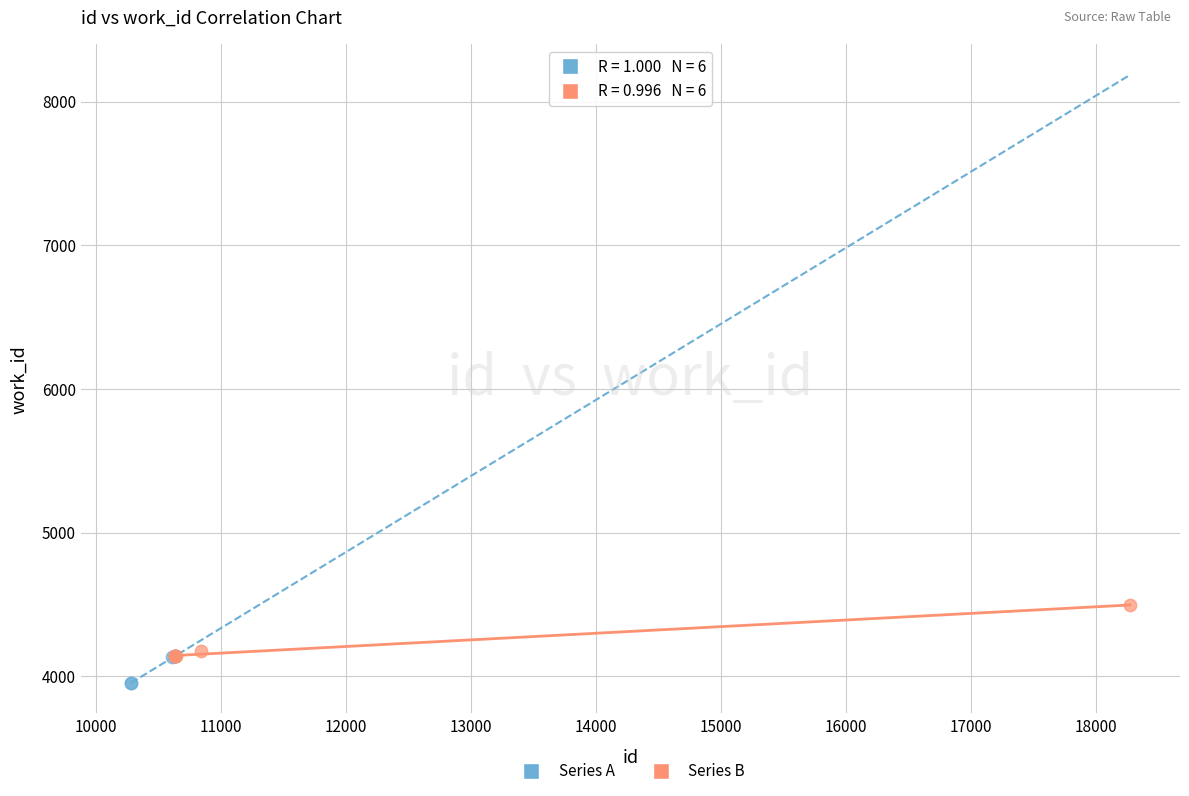

Which series reaches the maximum Y coordinate?

Series B